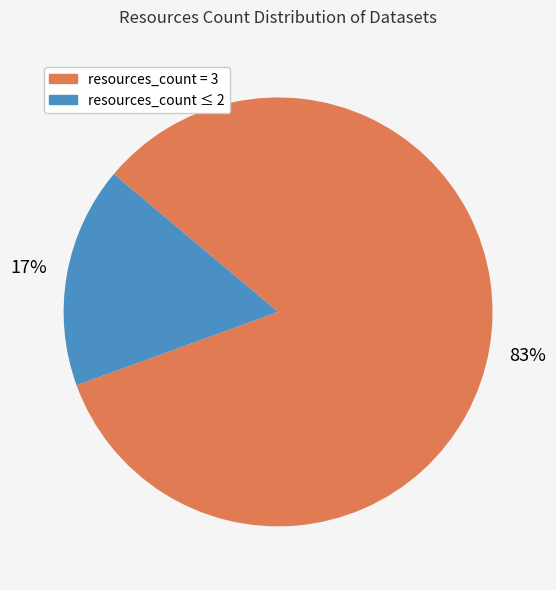

Is there any slice that represents more than half of the pie?

Yes